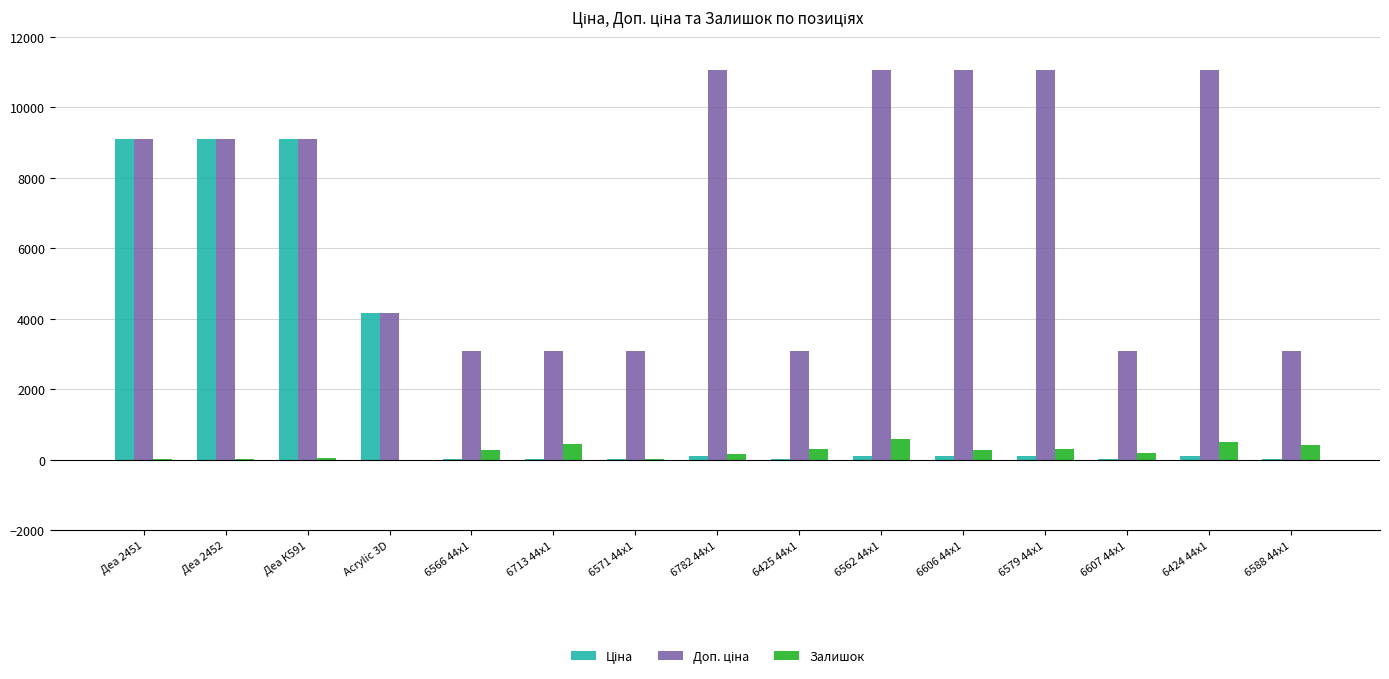

Is it true that Залишок equals 18.0 at Деа 2452?

True